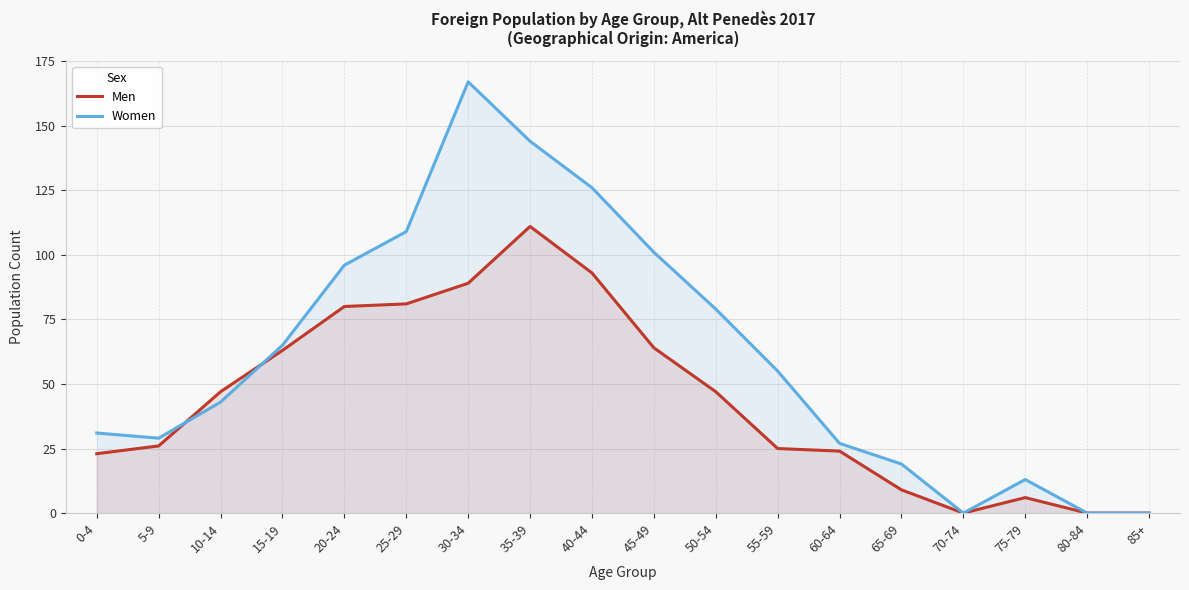

Where do Women and Men first cross each other?

5-9 and 10-14